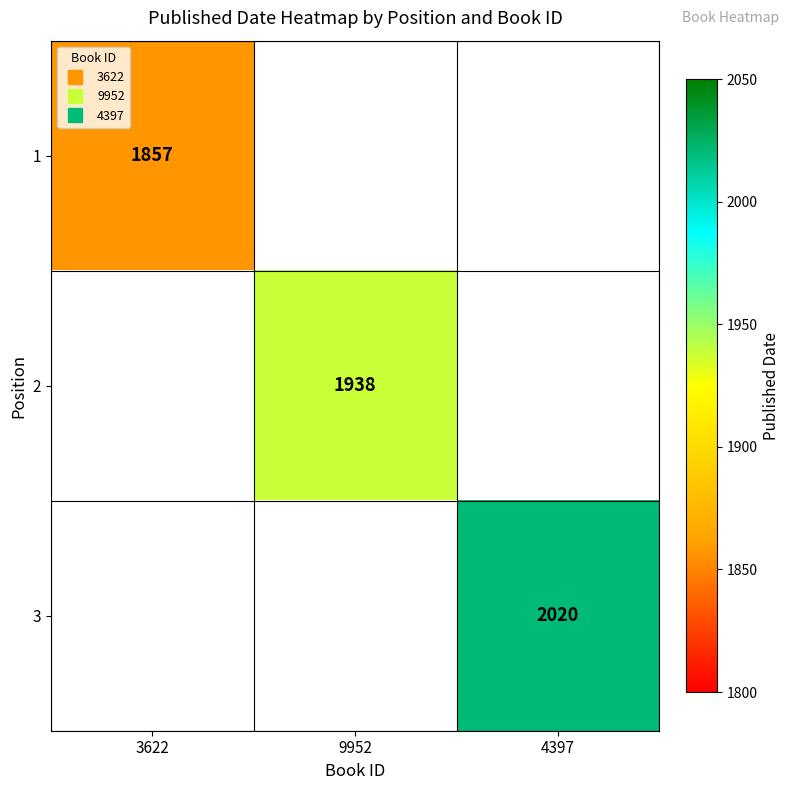

At which label does 2 reach its minimum?

3622